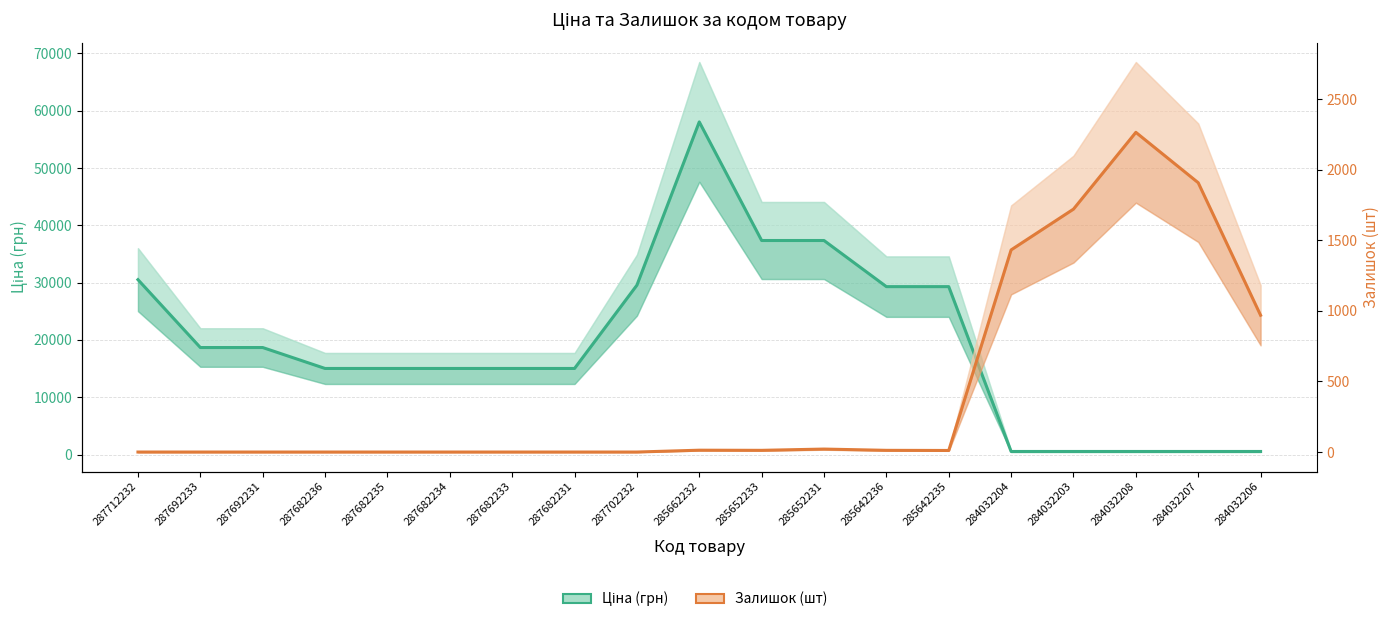

Which series has the largest total across all categories?

Ціна (грн)